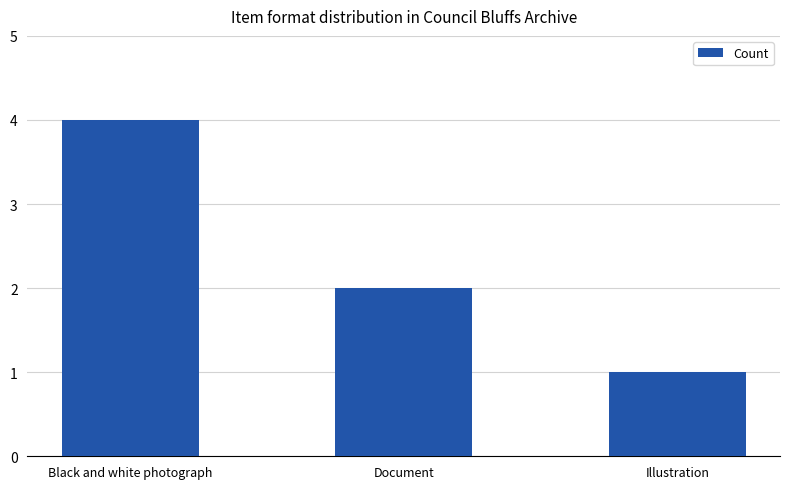

What is the label of the 1st bar from the right?

Illustration